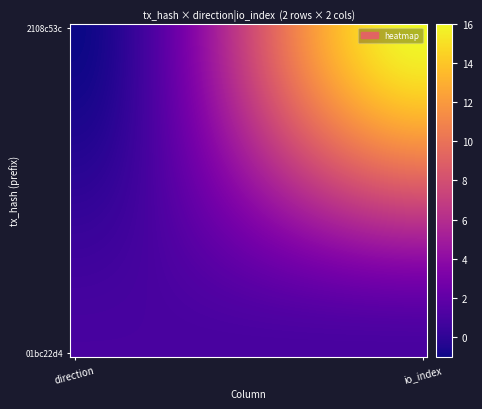

Count the number of data series in this chart.

40